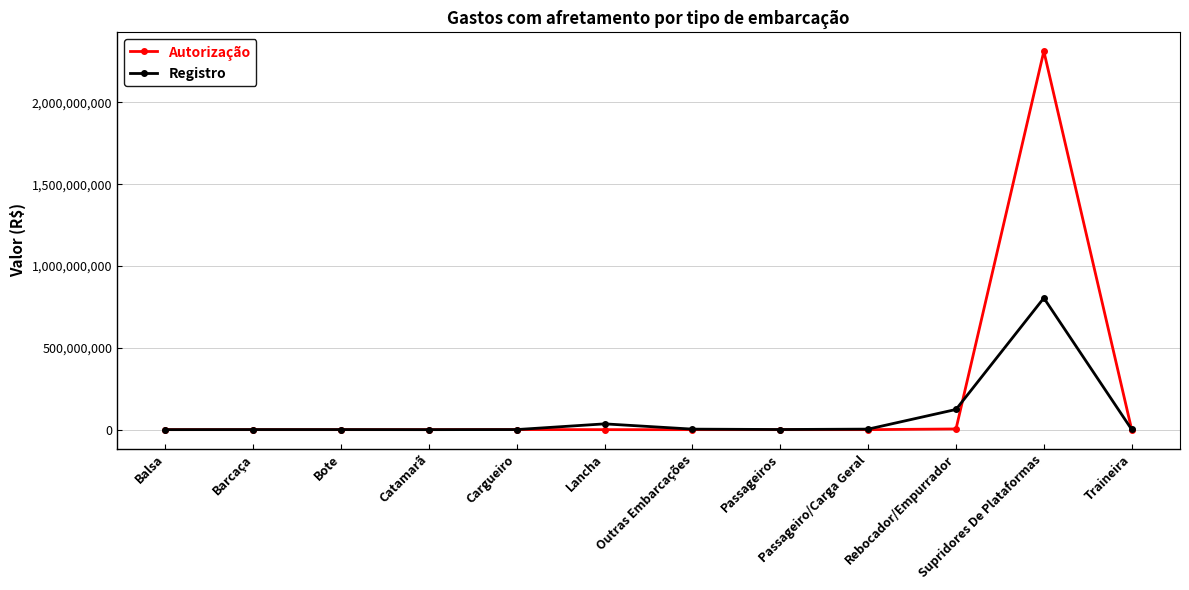

In Registro, how many points are lower than both neighbors (excluding endpoints)?

2